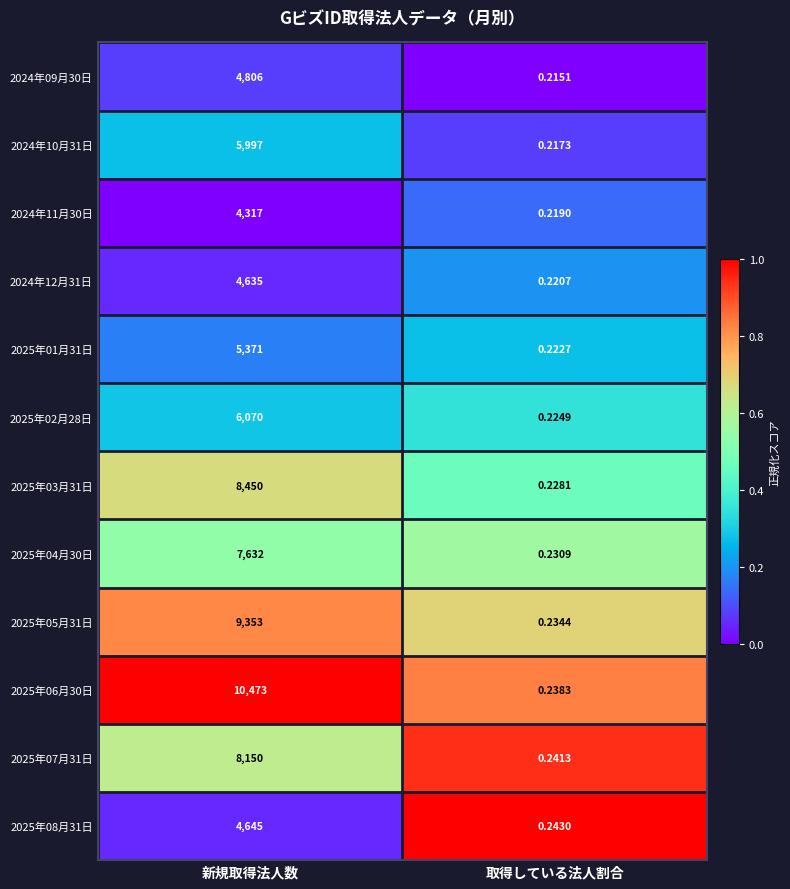

At which category is the sum across all series the highest?

新規取得法人数